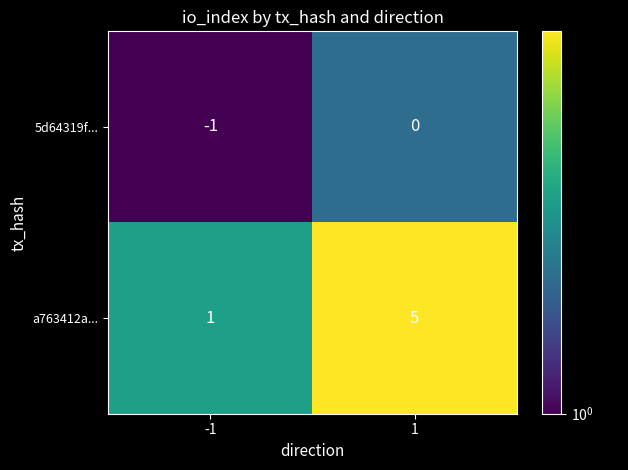

Which series has the widest spread of values?

a763412a...